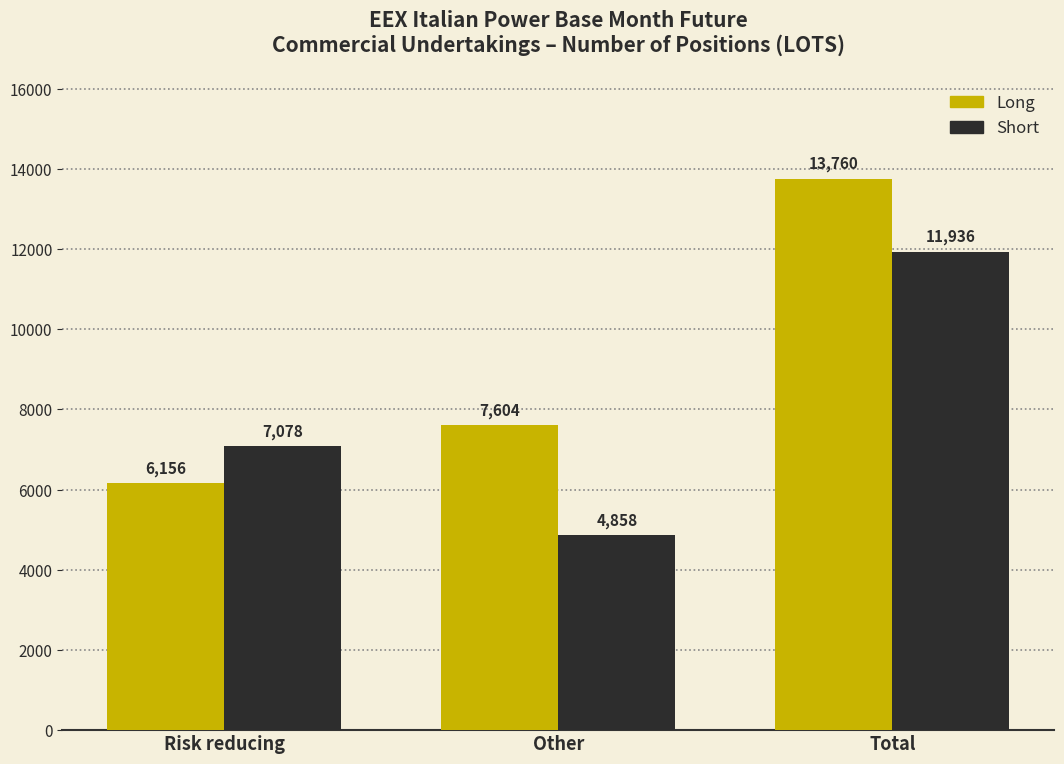

Reading left to right, transcribe all the data shown in this chart.

Long: Risk reducing=6156	Other=7604	Total=13760
Short: Risk reducing=7078	Other=4858	Total=11936